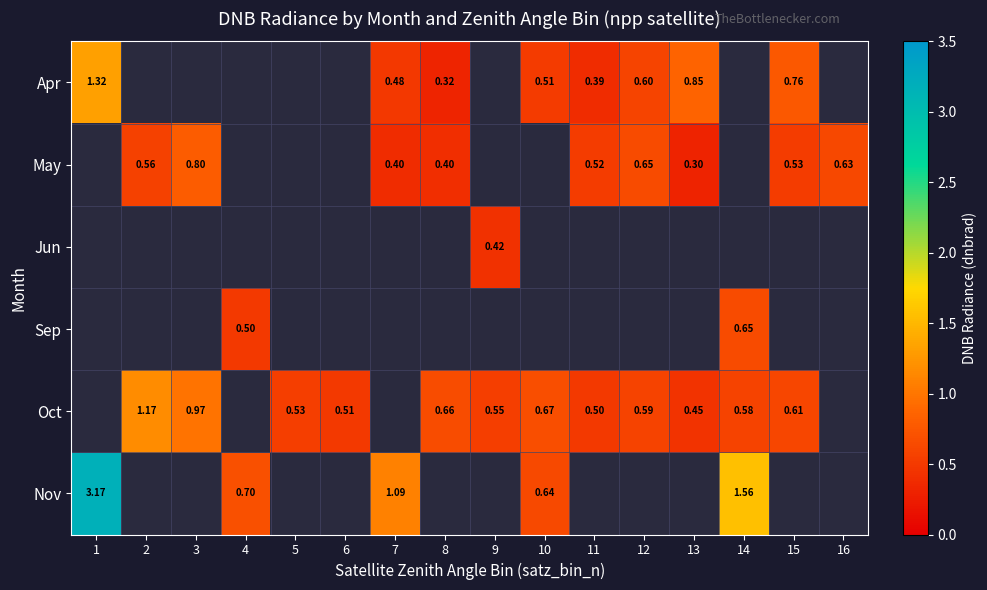

Which has a higher value, 14 or 7?

7